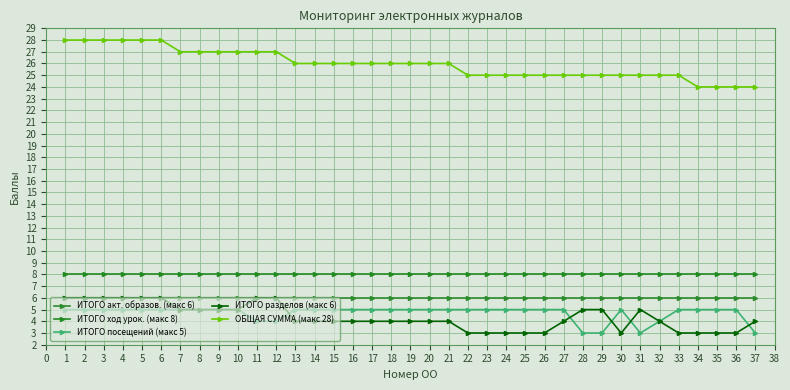

What is the highest value of the ИТОГО ход урок. (макс 8) series?

8